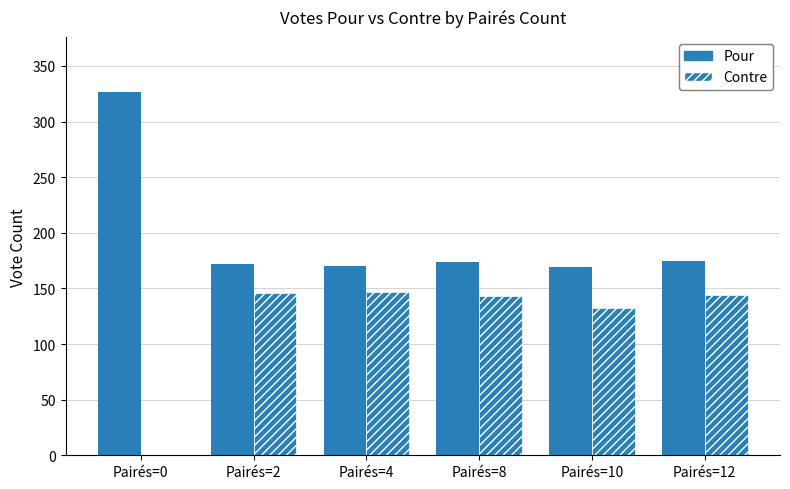

What is the sum of all Pour values?

1187